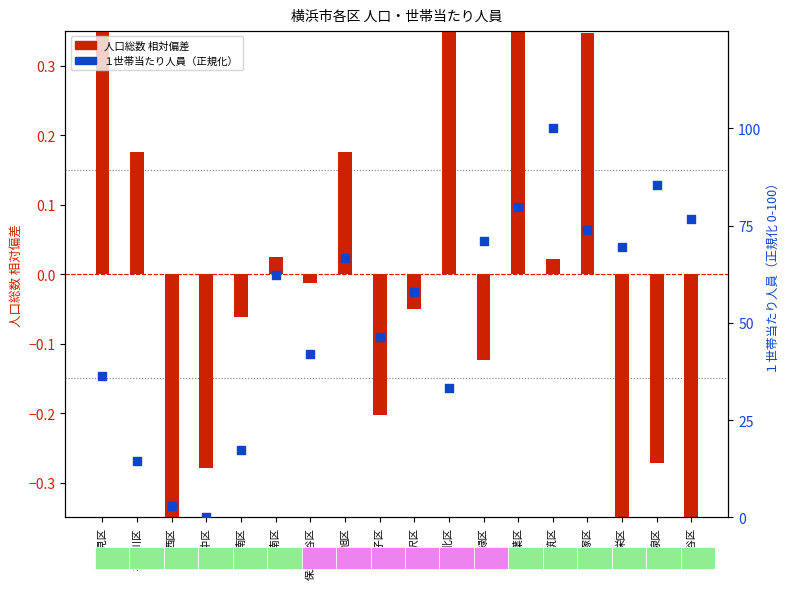

What are all the series names shown in the legend?

人口総数 相対偏差, １世帯当たり人員（正規化）